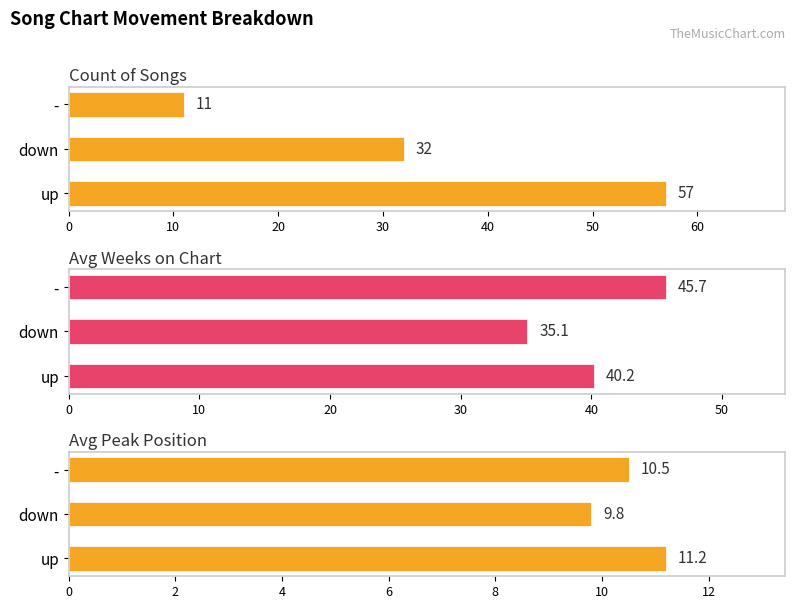

At how many categories does at least one series exceed 25?

3